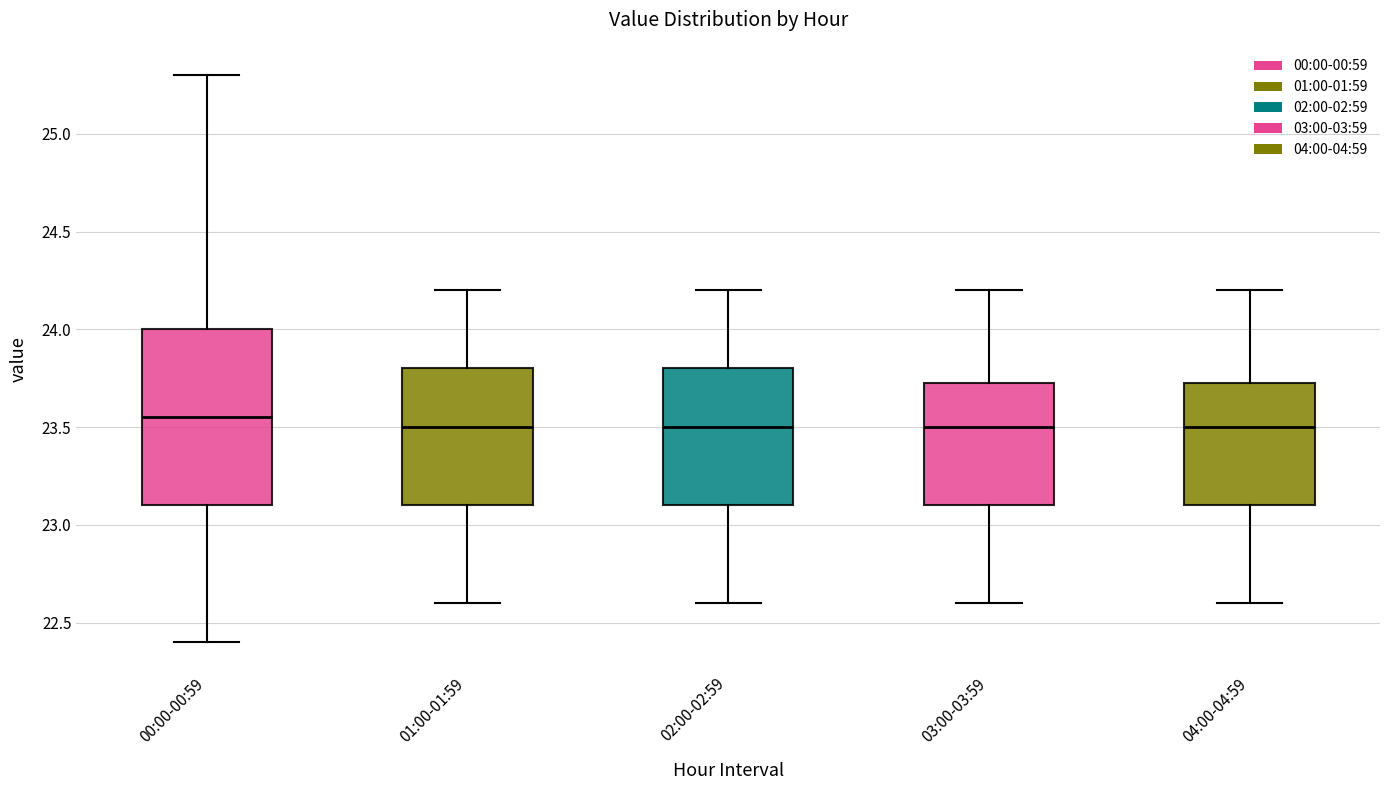

Which box has the highest median line?

00:00-00:59